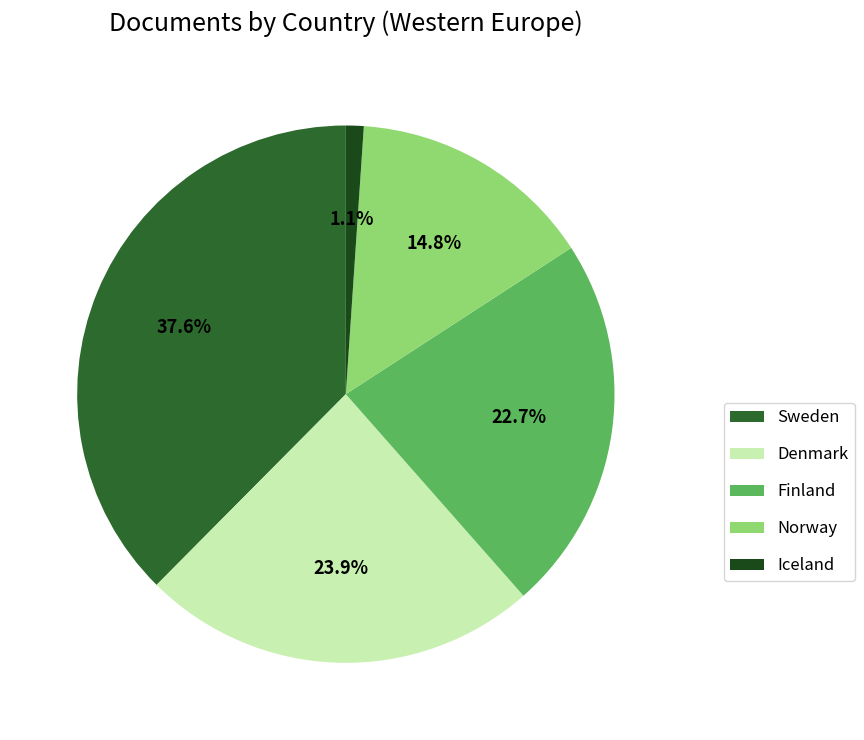

Combined, do Norway and Finland account for over 50%?

No